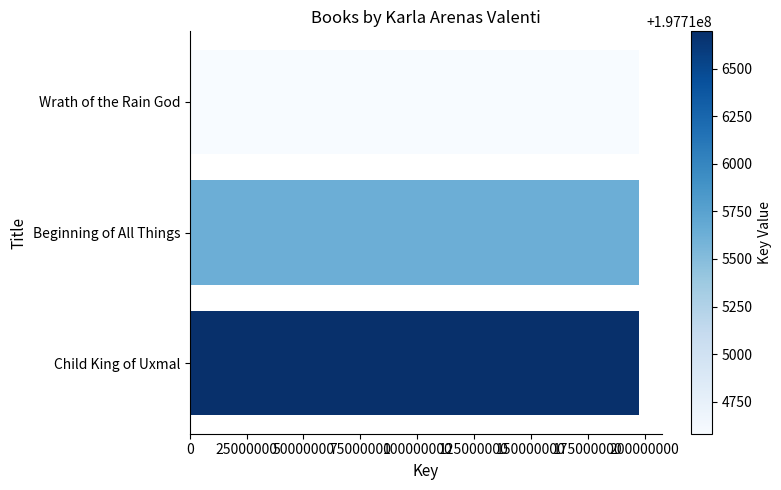

What is the average value?

197715637